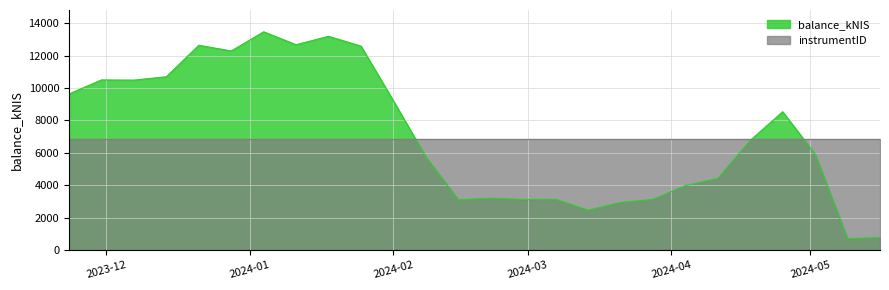

Approximately how many times larger is the value at 2024-05-02 compared to 2024-02-08?

1.0